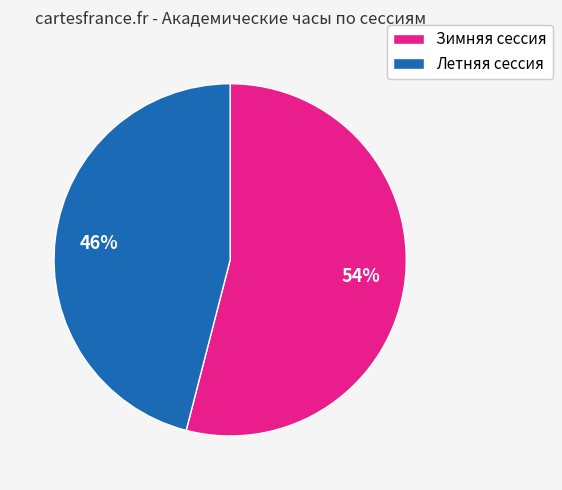

To the nearest percent, what is the difference between the Летняя сессия and Зимняя сессия slice percentages?

8%